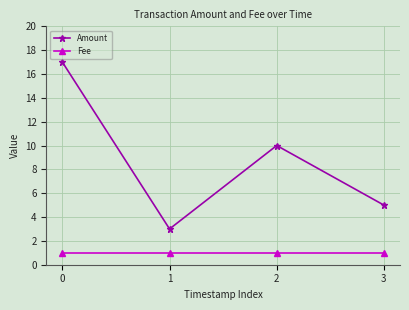

How many series are shown in this chart?

2